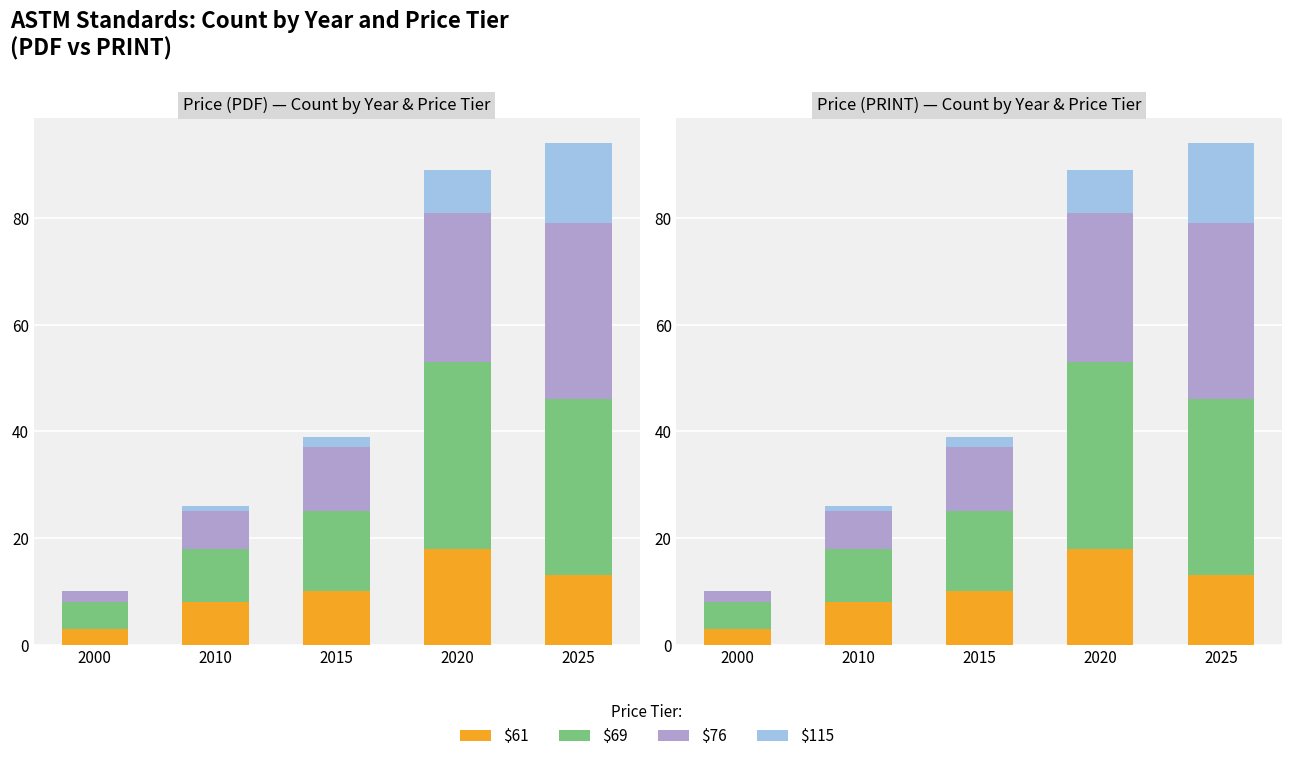

What is the difference between the $115 values at 2000 and 2010?

1